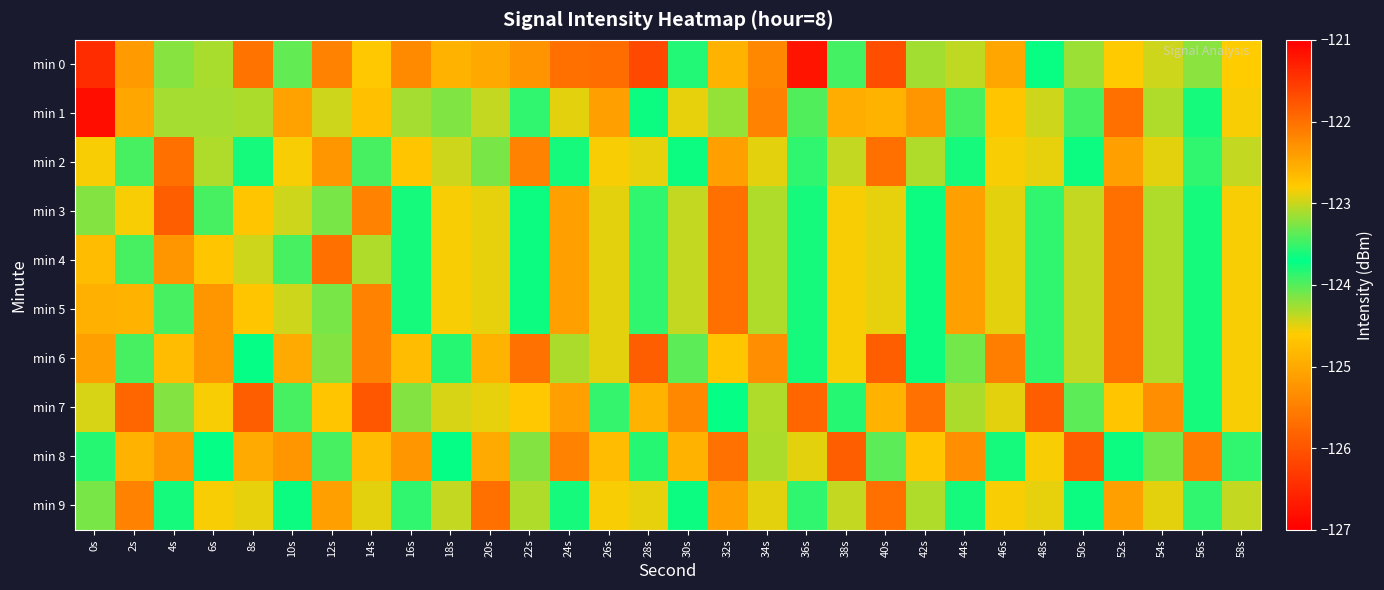

Reading right to left, extract all data points from this chart.

min 0: 58s=-124.6	56s=-123.2	54s=-123.0	52s=-124.6	50s=-124.3	48s=-123.7	46s=-125.0	44s=-123.0	42s=-124.3	40s=-126.1	38s=-123.9	36s=-126.8	34s=-125.4	32s=-124.9	30s=-123.8	28s=-126.1	26s=-122.0	24s=-122.0	22s=-125.3	20s=-125.0	18s=-124.9	16s=-122.2	14s=-124.6	12s=-125.4	10s=-123.4	8s=-125.6	6s=-124.3	4s=-124.2	2s=-125.2	0s=-126.5
min 1: 58s=-124.6	56s=-123.8	54s=-124.3	52s=-125.7	50s=-123.5	48s=-123.0	46s=-124.7	44s=-123.5	42s=-125.2	40s=-124.9	38s=-122.5	36s=-124.0	34s=-125.5	32s=-124.2	30s=-122.9	28s=-123.7	26s=-125.1	24s=-124.5	22s=-123.9	20s=-124.4	18s=-124.1	16s=-123.1	14s=-124.7	12s=-123.0	10s=-125.1	8s=-123.1	6s=-123.1	4s=-123.1	2s=-125.0	0s=-126.8
min 2: 58s=-124.4	56s=-123.9	54s=-124.5	52s=-125.1	50s=-123.7	48s=-122.9	46s=-124.6	44s=-123.8	42s=-124.3	40s=-125.7	38s=-124.4	36s=-123.9	34s=-124.5	32s=-125.1	30s=-123.7	28s=-122.9	26s=-124.6	24s=-123.8	22s=-125.5	20s=-124.1	18s=-123.0	16s=-124.7	14s=-123.5	12s=-125.2	10s=-124.6	8s=-123.8	6s=-124.3	4s=-125.7	2s=-123.5	0s=-124.6
min 3: 58s=-124.6	56s=-123.8	54s=-124.3	52s=-125.7	50s=-124.4	48s=-123.9	46s=-124.5	44s=-125.1	42s=-123.7	40s=-122.9	38s=-124.6	36s=-123.8	34s=-124.3	32s=-125.7	30s=-124.4	28s=-123.9	26s=-124.5	24s=-125.1	22s=-123.7	20s=-122.9	18s=-124.6	16s=-123.8	14s=-125.5	12s=-124.1	10s=-123.0	8s=-124.7	6s=-123.5	4s=-125.9	2s=-124.6	0s=-123.2
min 4: 58s=-124.6	56s=-123.8	54s=-124.3	52s=-125.7	50s=-124.4	48s=-123.9	46s=-124.5	44s=-125.1	42s=-123.7	40s=-122.9	38s=-124.6	36s=-123.8	34s=-124.3	32s=-125.7	30s=-124.4	28s=-123.9	26s=-124.5	24s=-125.1	22s=-123.7	20s=-122.9	18s=-124.6	16s=-123.8	14s=-124.3	12s=-125.7	10s=-123.5	8s=-123.0	6s=-124.7	4s=-125.2	2s=-123.5	0s=-124.8
min 5: 58s=-124.6	56s=-123.8	54s=-124.3	52s=-125.7	50s=-124.4	48s=-123.9	46s=-124.5	44s=-125.1	42s=-123.7	40s=-122.9	38s=-124.6	36s=-123.8	34s=-124.3	32s=-125.7	30s=-124.4	28s=-123.9	26s=-124.5	24s=-125.1	22s=-123.7	20s=-122.9	18s=-124.6	16s=-123.8	14s=-125.5	12s=-124.1	10s=-123.0	8s=-124.7	6s=-125.2	4s=-123.5	2s=-124.9	0s=-122.6
min 6: 58s=-124.6	56s=-123.8	54s=-124.3	52s=-125.7	50s=-124.4	48s=-123.9	46s=-125.5	44s=-124.1	42s=-123.7	40s=-125.9	38s=-124.6	36s=-123.8	34s=-125.3	32s=-124.7	30s=-123.4	28s=-125.9	26s=-124.5	24s=-123.1	22s=-125.7	20s=-124.9	18s=-123.6	16s=-124.8	14s=-125.5	12s=-123.2	10s=-125.0	8s=-123.7	6s=-125.2	4s=-124.8	2s=-123.5	0s=-125.1
min 7: 58s=-124.6	56s=-123.8	54s=-125.3	52s=-124.7	50s=-123.4	48s=-125.9	46s=-124.5	44s=-123.1	42s=-125.7	40s=-124.9	38s=-123.6	36s=-125.8	34s=-124.3	32s=-123.7	30s=-125.4	28s=-124.9	26s=-123.5	24s=-125.1	22s=-124.7	20s=-122.9	18s=-124.5	16s=-123.2	14s=-126.0	12s=-124.7	10s=-123.5	8s=-125.9	6s=-124.6	4s=-123.2	2s=-125.8	0s=-124.5
min 8: 58s=-123.9	56s=-125.5	54s=-124.1	52s=-123.7	50s=-125.9	48s=-124.6	46s=-123.8	44s=-125.3	42s=-124.7	40s=-123.4	38s=-125.9	36s=-124.5	34s=-123.1	32s=-125.7	30s=-124.9	28s=-123.6	26s=-124.8	24s=-125.5	22s=-123.2	20s=-125.0	18s=-123.7	16s=-125.2	14s=-124.8	12s=-123.5	10s=-125.2	8s=-125.0	6s=-123.7	4s=-125.2	2s=-124.9	0s=-123.6
min 9: 58s=-124.4	56s=-123.9	54s=-124.5	52s=-125.1	50s=-123.7	48s=-122.9	46s=-124.6	44s=-123.8	42s=-124.3	40s=-125.7	38s=-124.4	36s=-123.9	34s=-124.5	32s=-125.1	30s=-123.7	28s=-122.9	26s=-124.6	24s=-123.8	22s=-124.3	20s=-125.7	18s=-124.4	16s=-123.9	14s=-124.5	12s=-125.1	10s=-123.7	8s=-122.9	6s=-124.6	4s=-123.8	2s=-125.5	0s=-124.1